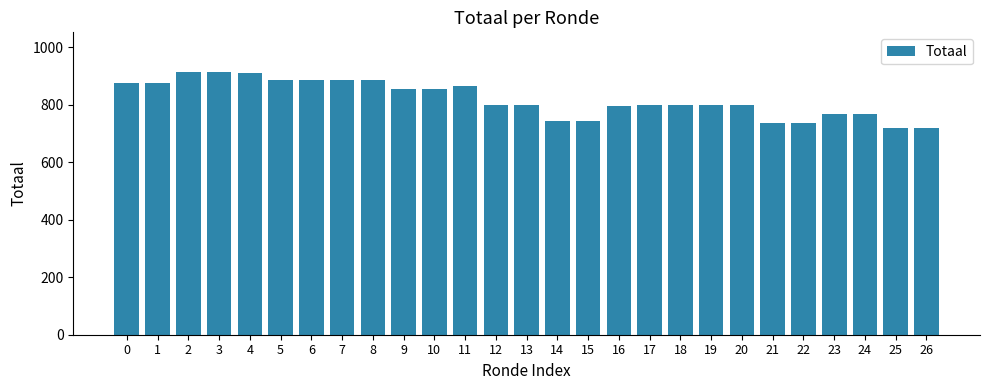

What is the sum of the values at 10 and 6?

1741